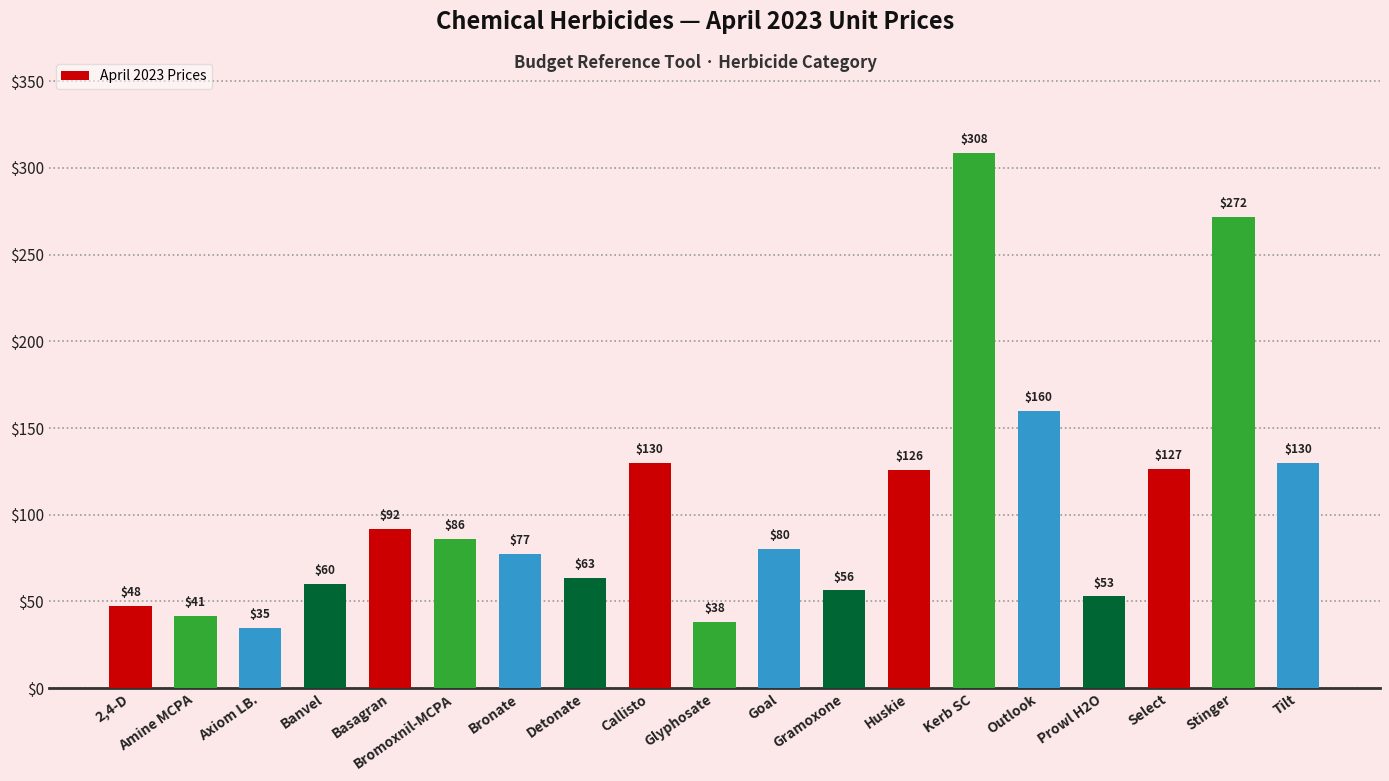

What is the change in value from Axiom LB. to Glyphosate?

+3.3